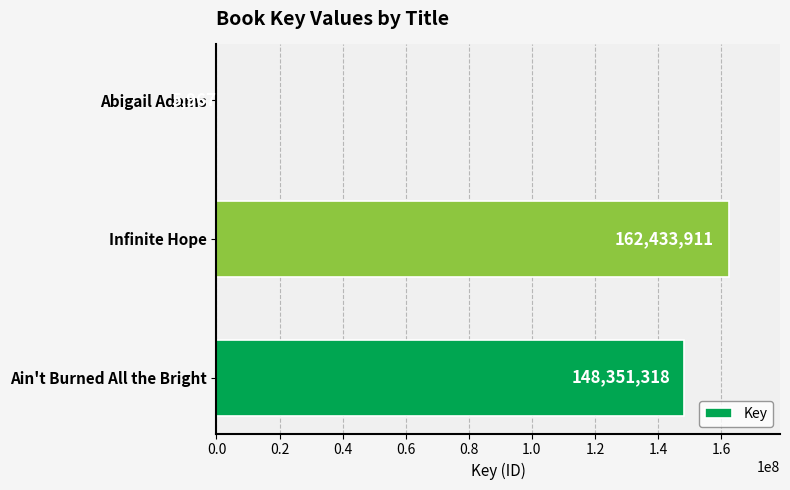

Where is the data nearest to the value 81219939?

Ain't Burned All the Bright